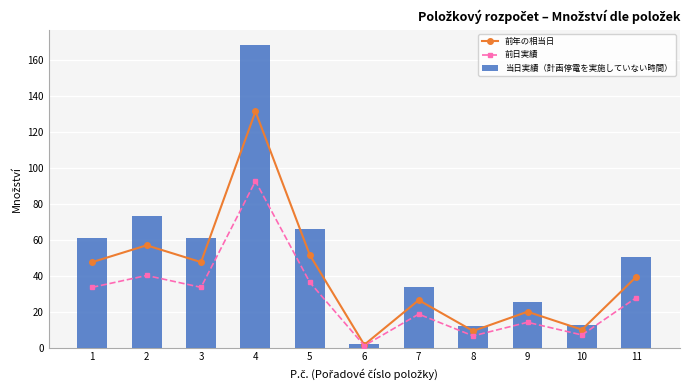

What are all the series names shown in the legend?

前年の相当日, 前日実績, 当日実績（計画停電を実施していない時間）